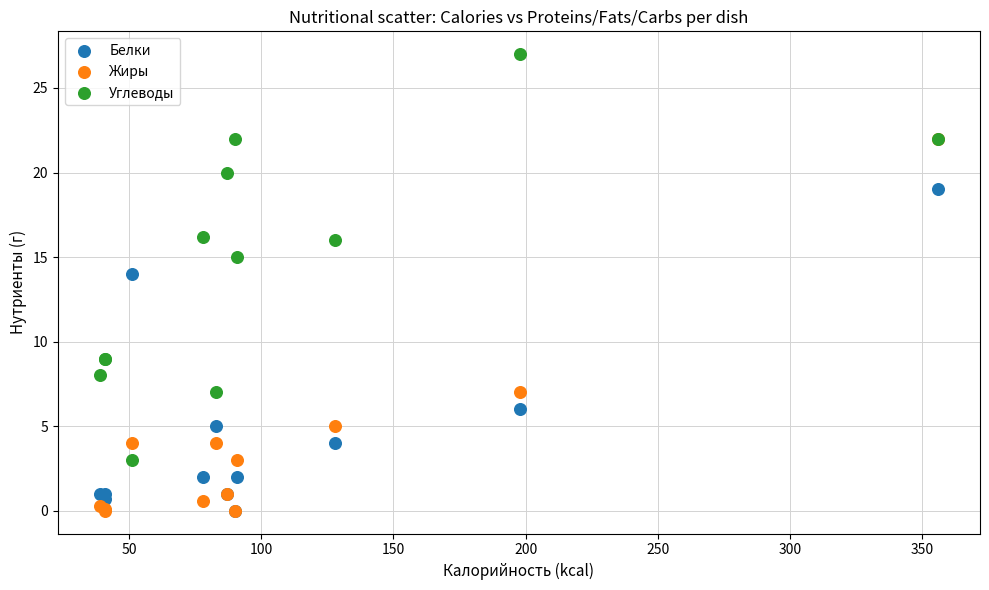

What are all the series names shown in the legend?

Белки, Жиры, Углеводы